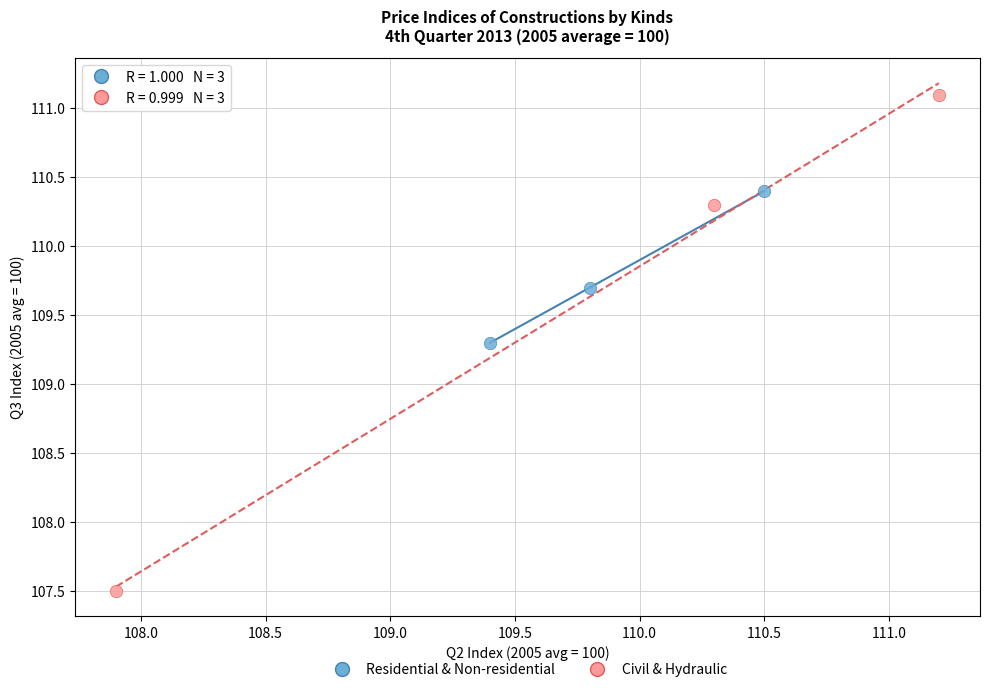

Which series reaches the maximum Y coordinate?

Civil & Hydraulic